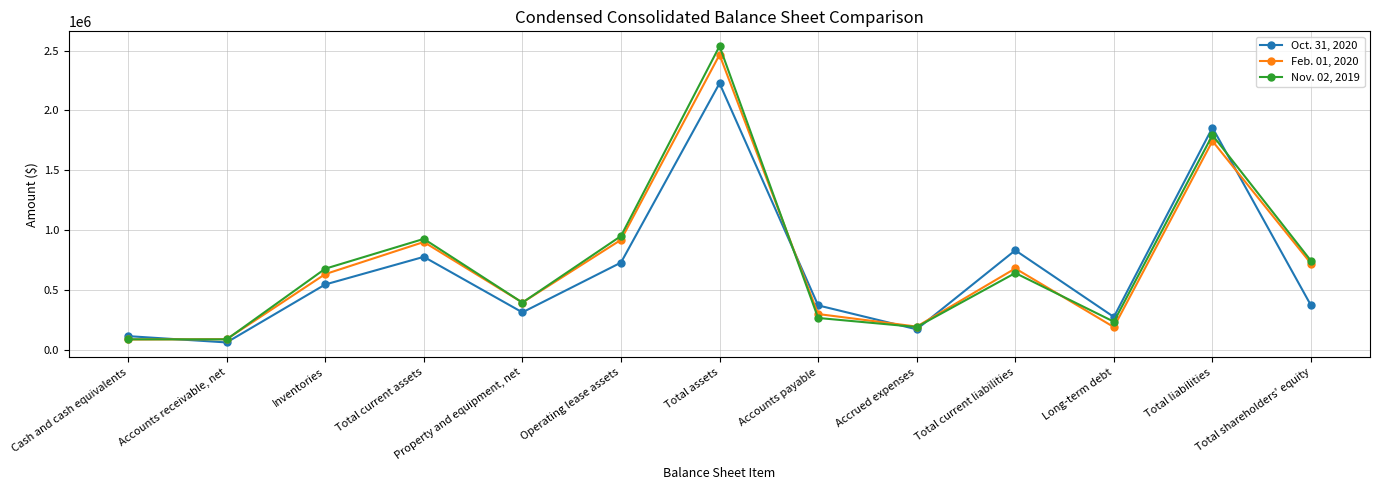

What is the average value of the Feb. 01, 2020 series?

716648